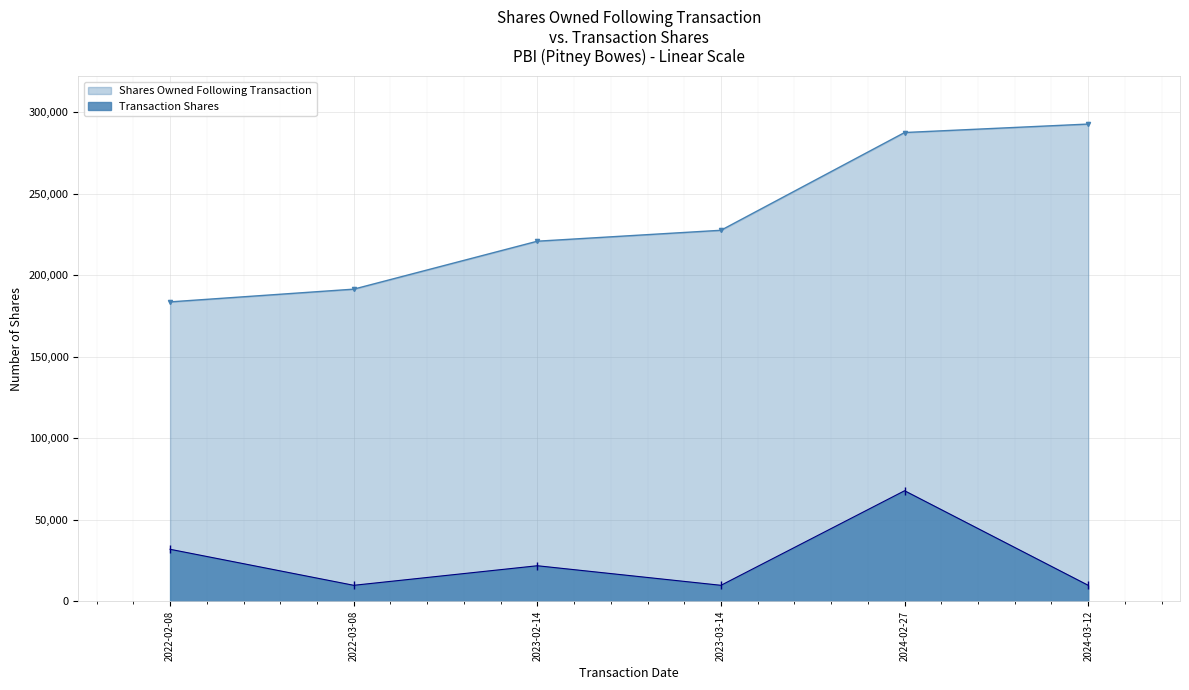

What is the difference between the Transaction Shares values at 2023-03-14 and 2024-02-27?

58038